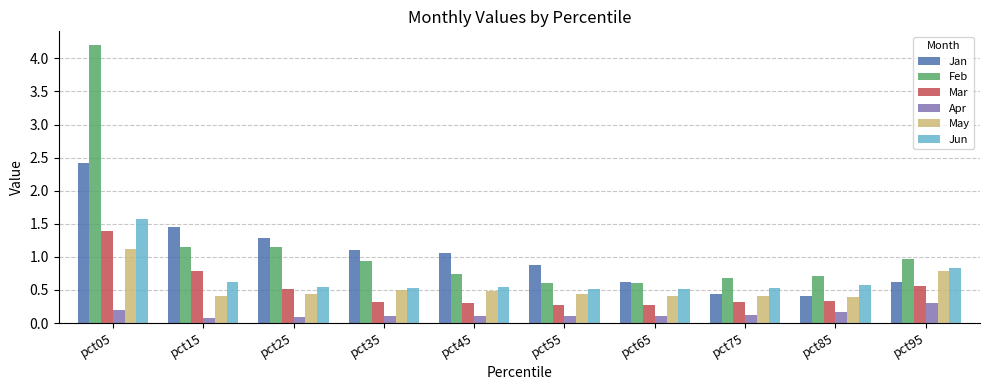

At how many categories does at least one series exceed 0?

10